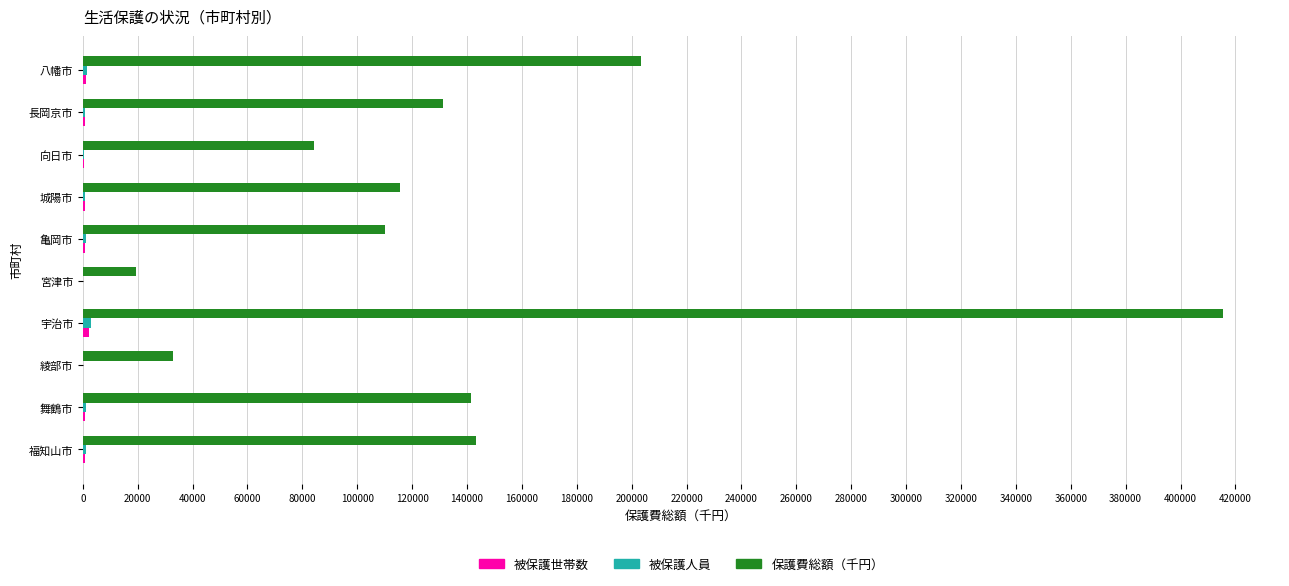

The 保護費総額（千円） series shows 225994.7 at 長岡京市. True or false?

False